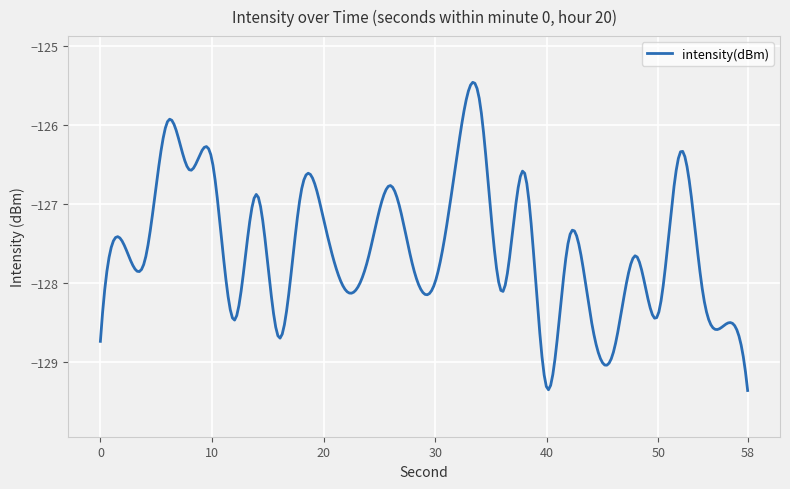

What is the greatest value displayed?

-125.5